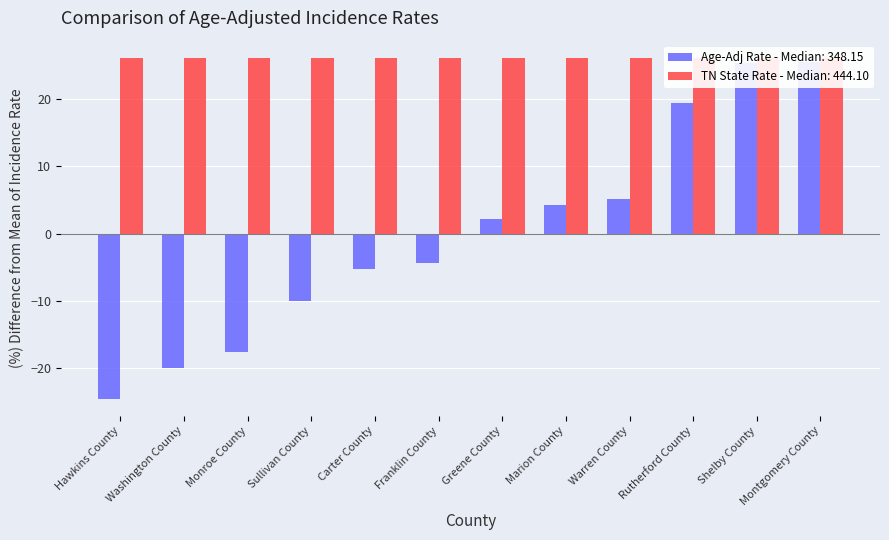

Which has a higher value, Montgomery County or Sullivan County?

Montgomery County